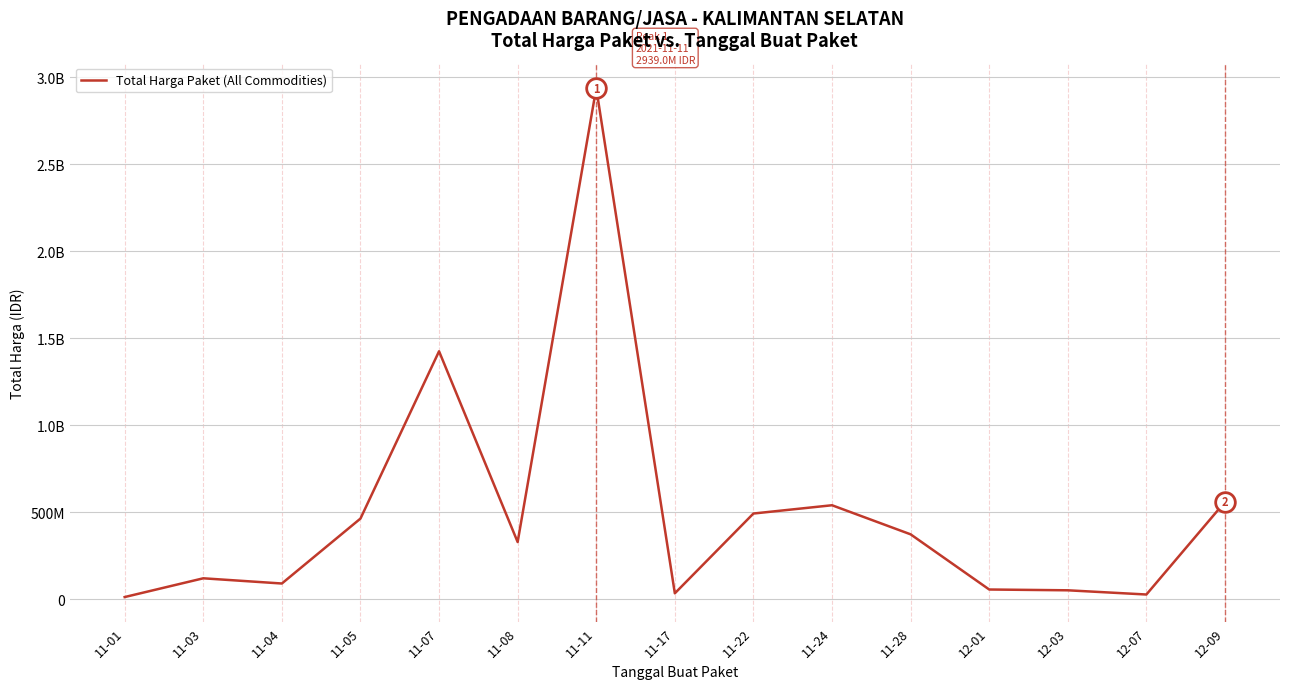

Approximately how many times larger is the value at 12-01 compared to 11-22?

0.1